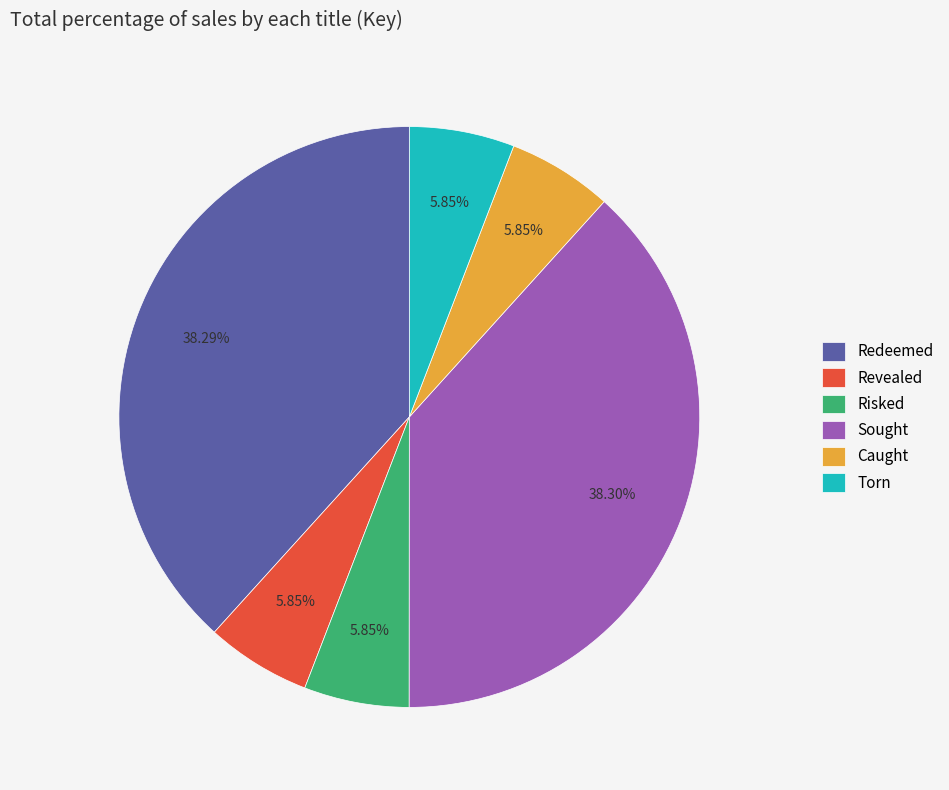

To the nearest percent, what portion does Revealed represent?

6%